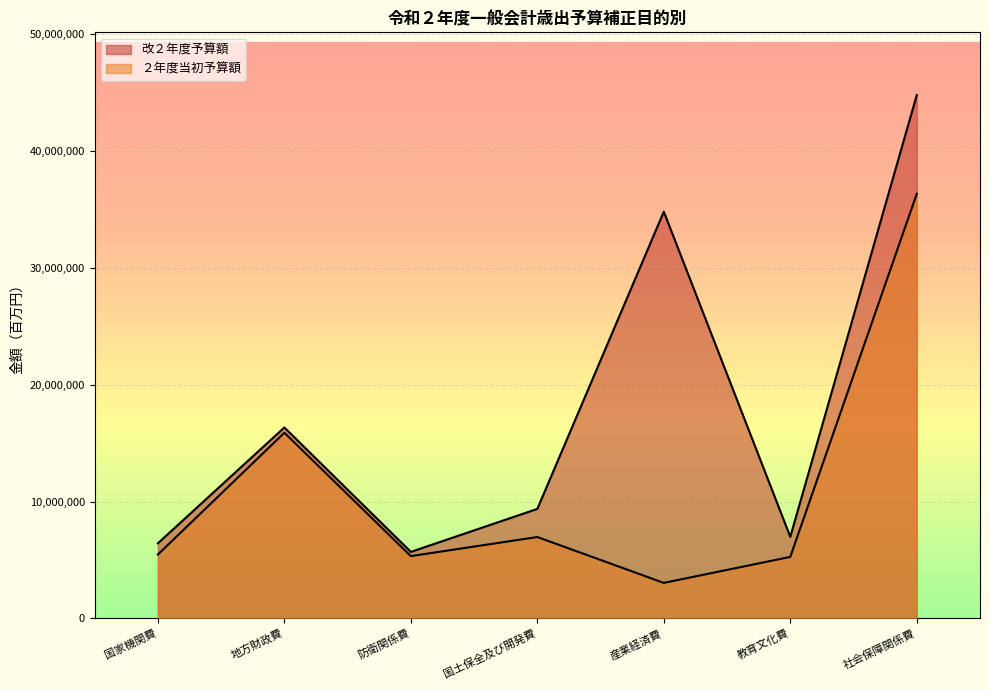

True or false: ２年度当初予算額 has more than 0 points higher than both neighbors.

True